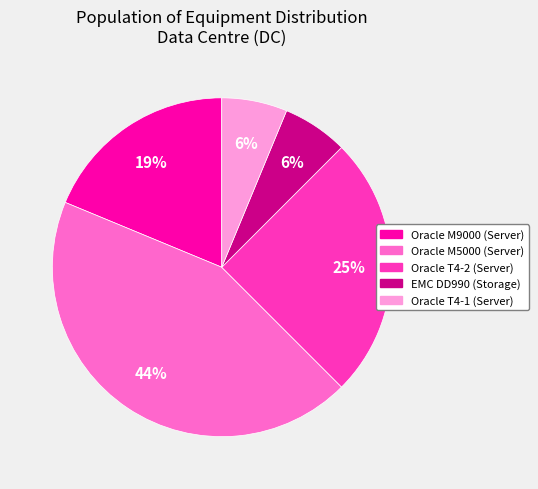

To the nearest percent, what is the difference between the Oracle T4-2 (Server) and Oracle M5000 (Server) slice percentages?

19%